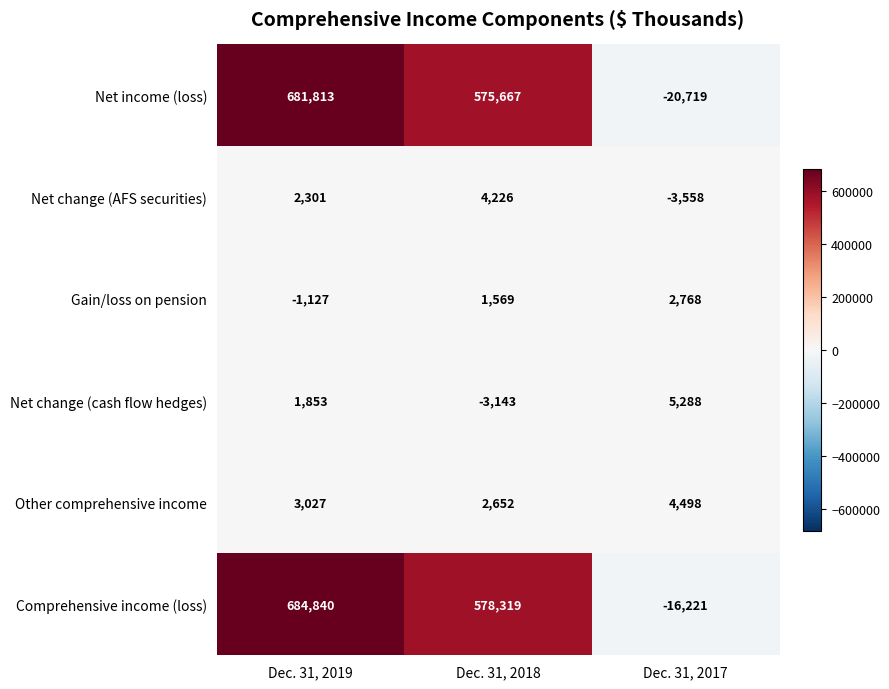

How many Comprehensive income (loss) values are between -16221 and 684840?

3